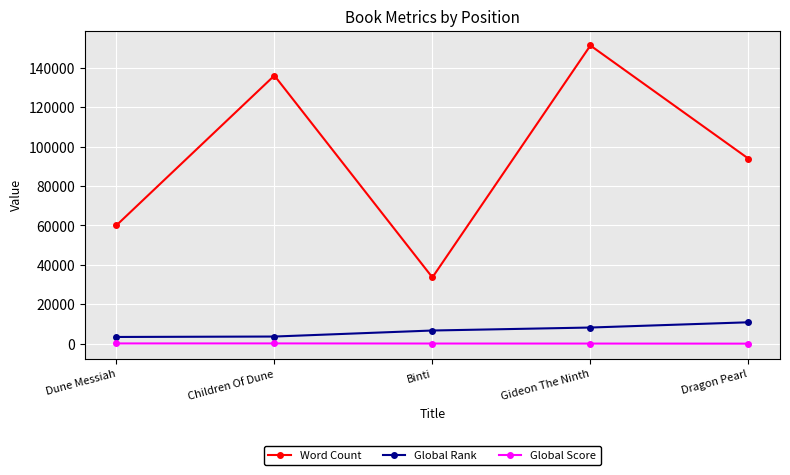

What is the label of the 4th point from the left?

Gideon The Ninth